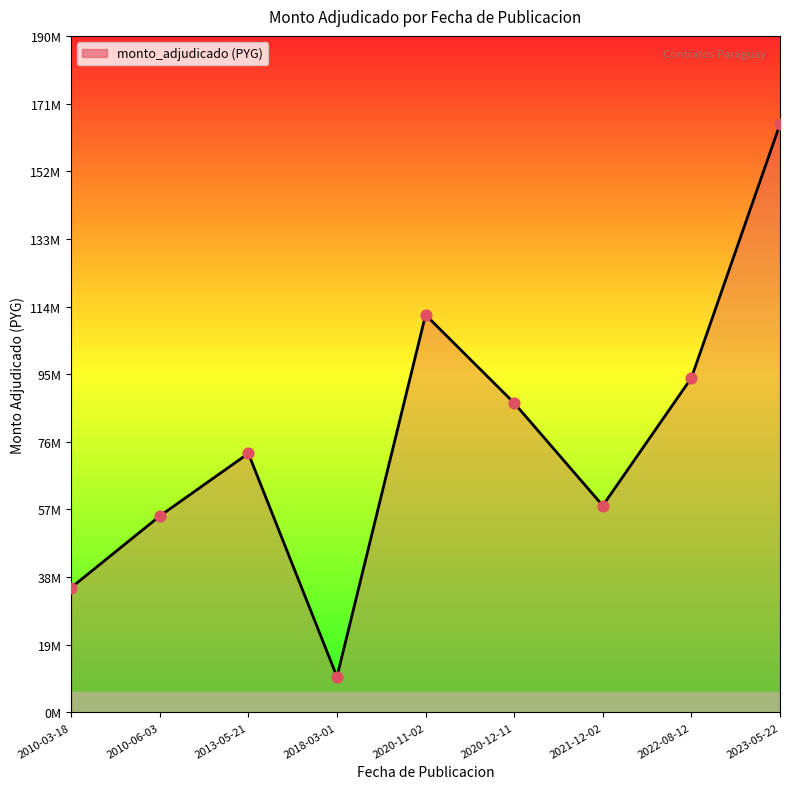

Between 2020-12-11 and 2010-03-18, which is larger?

2020-12-11